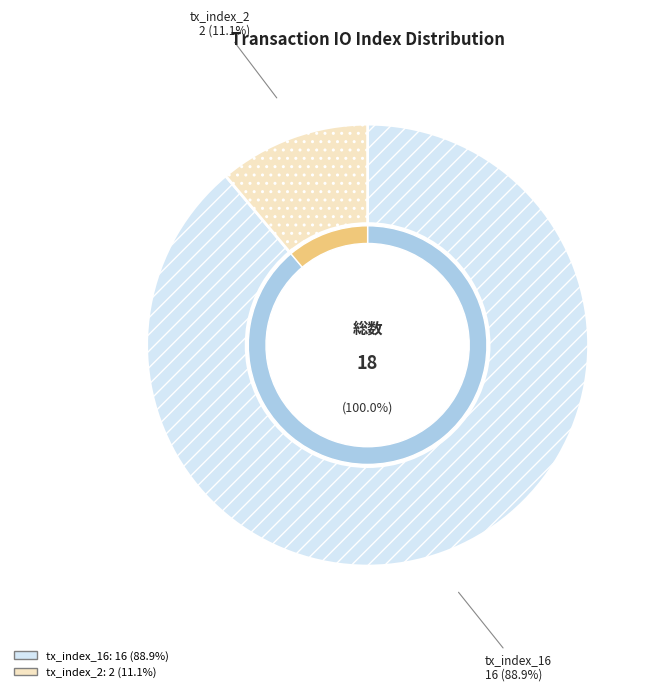

To the nearest percent, what is the difference between the largest and smallest slice percentages?

78%